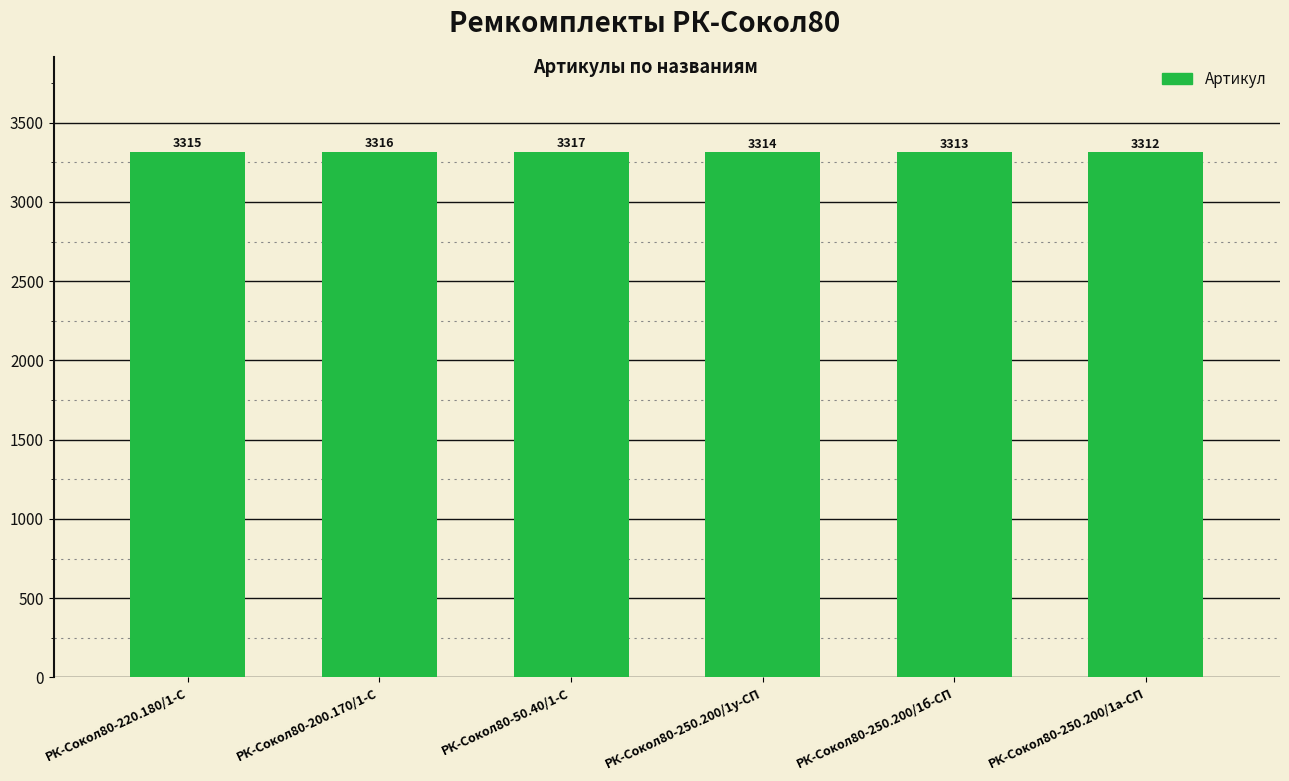

What is the change in value from РК-Сокол80-220.180/1-С to РК-Сокол80-250.200/1а-СП?

-3